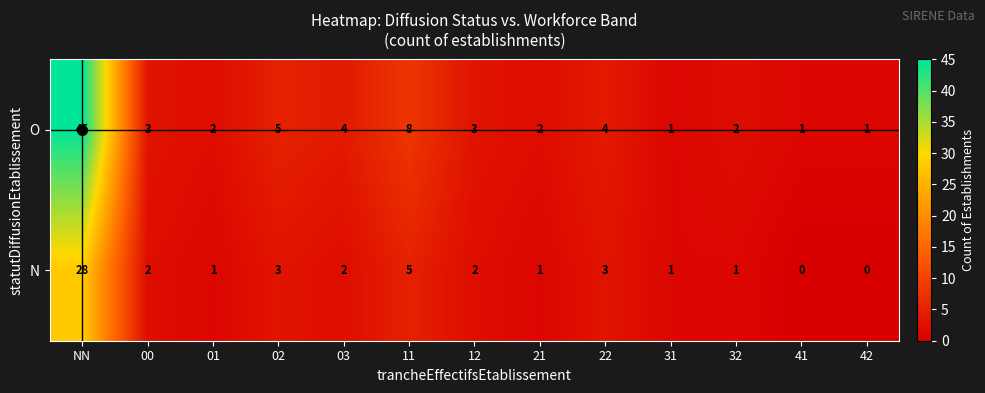

Where is N nearest to the value 14?

11